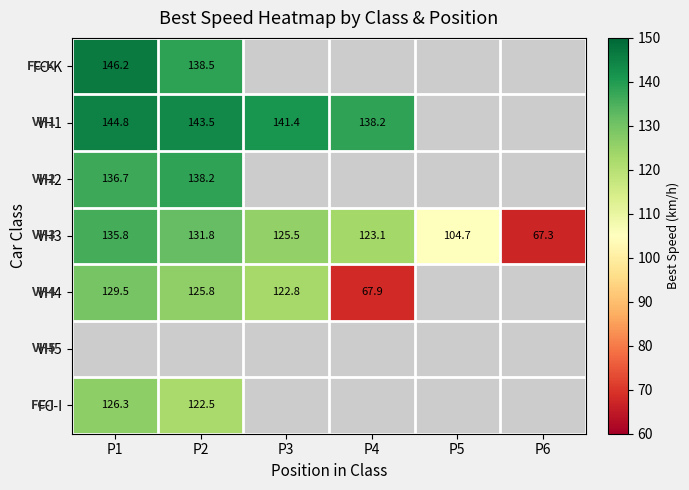

The FC-K series shows 218.2 at P1. True or false?

False